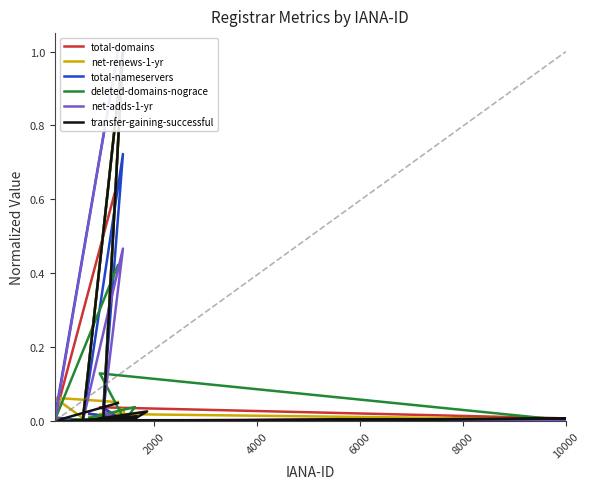

What is the highest value of the transfer-gaining-successful series?

1.0